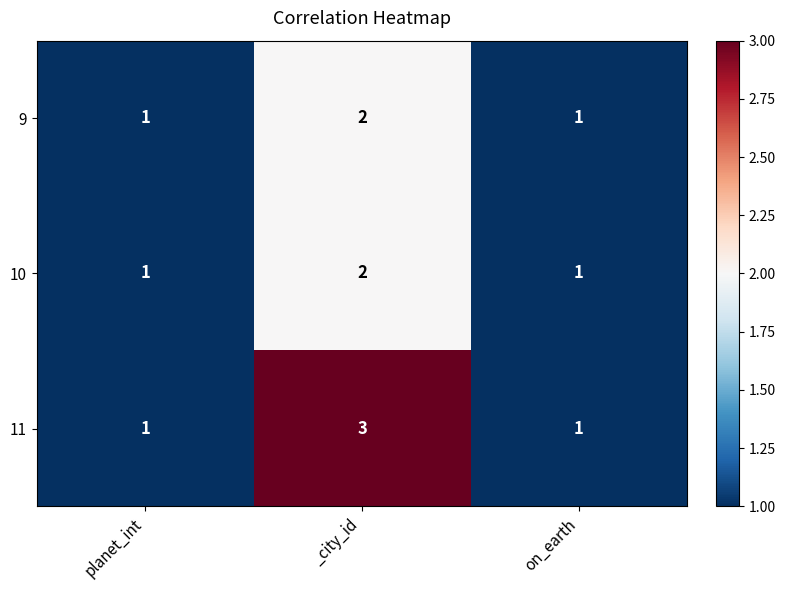

How many data points does each series have?

3